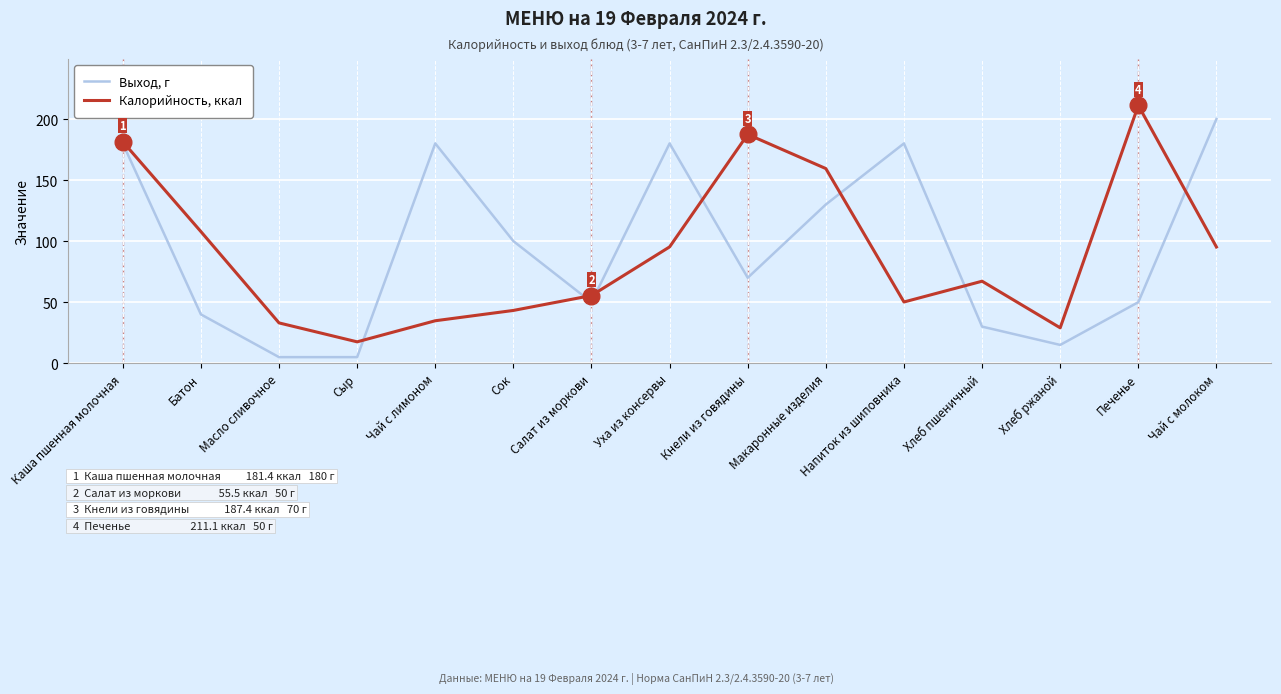

What position from the left is Хлеб ржаной?

13